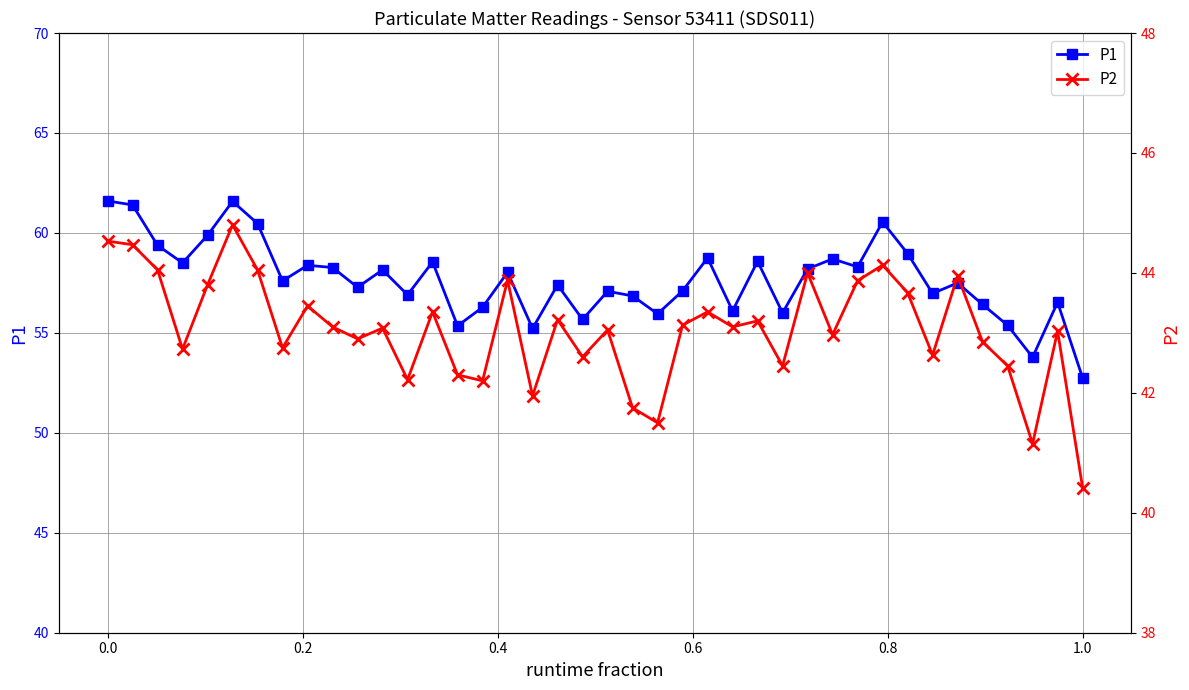

How many values in the P2 series exceed 43?

23